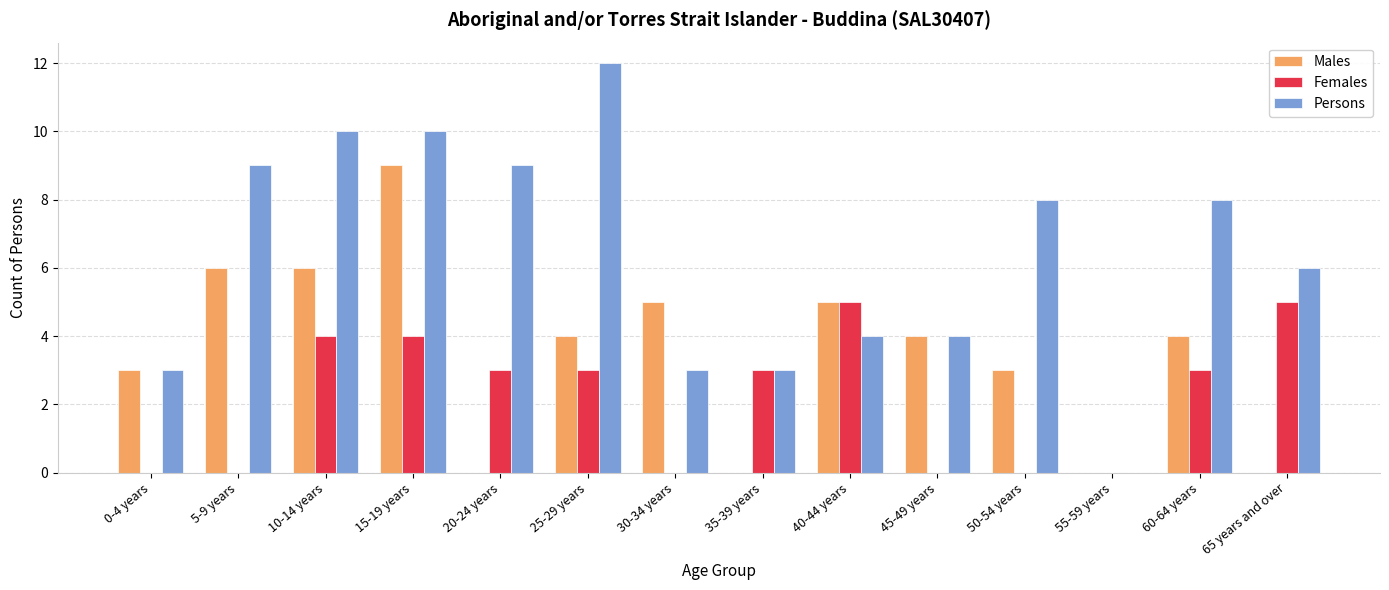

Which series changed the most between 25-29 years and 40-44 years?

Persons